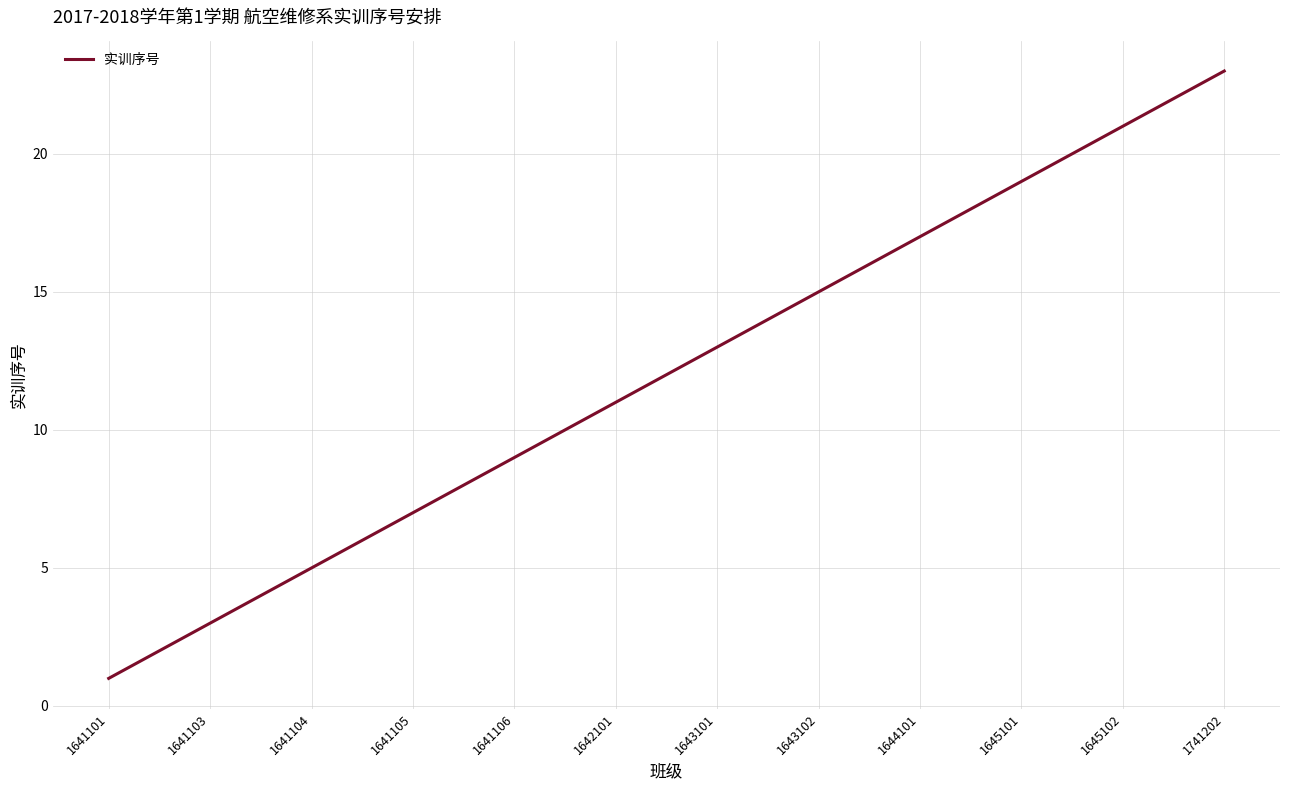

What is the maximum value shown in the chart?

23